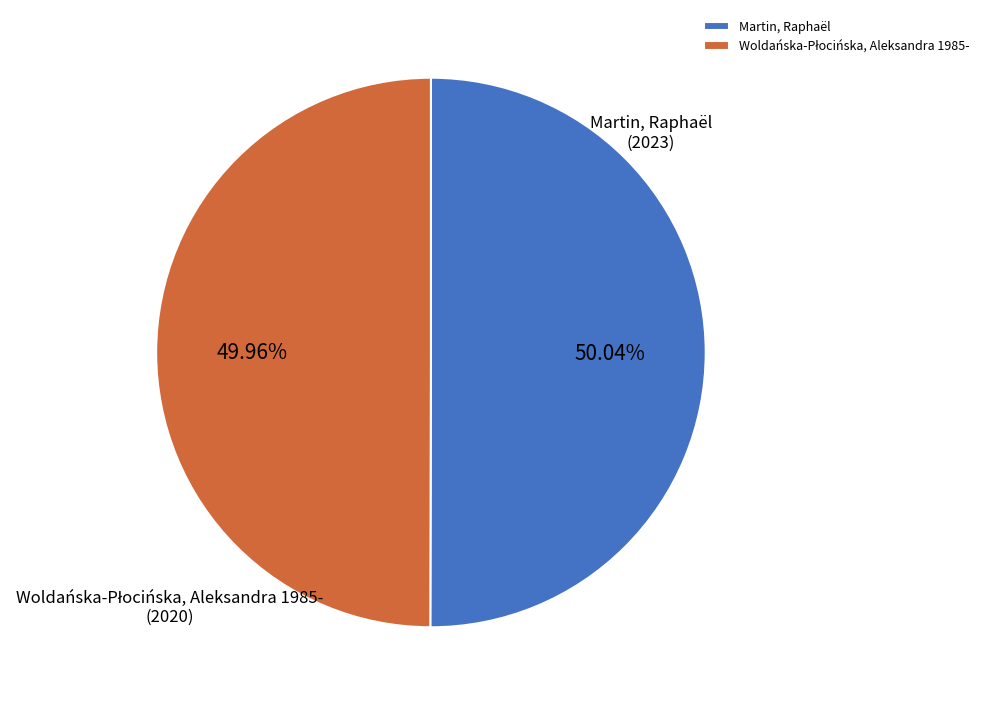

Is there a majority slice in this chart?

Yes